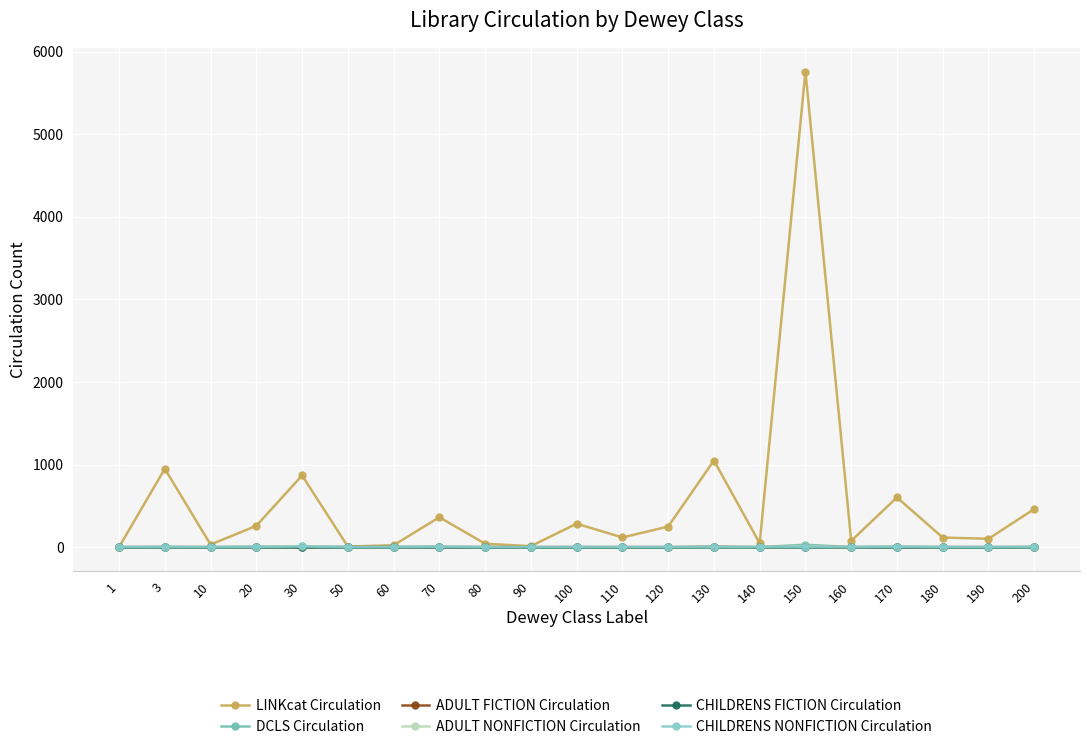

At how many categories does at least one series exceed 3960?

1